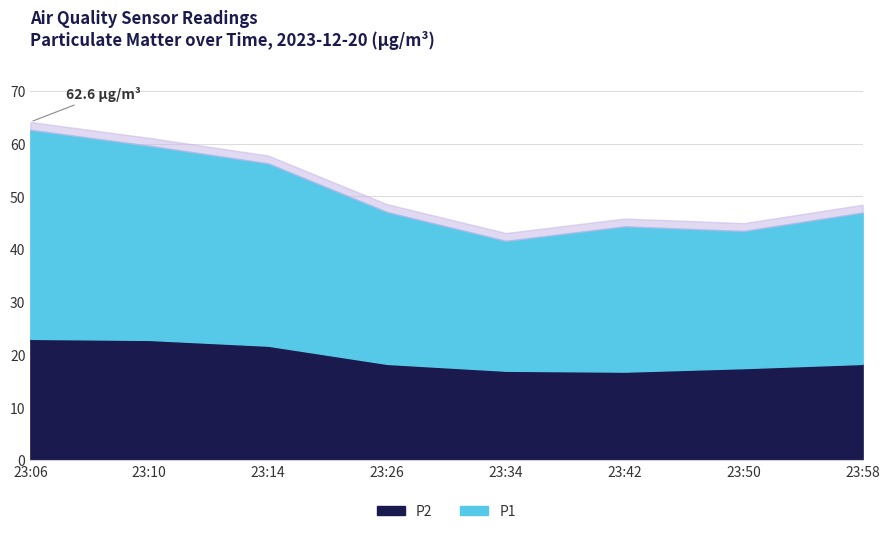

Which has a higher value, 23:26 or 23:10?

23:10